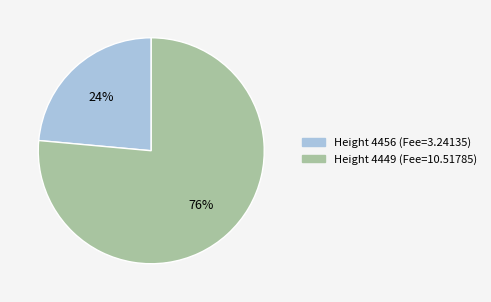

To the nearest percent, what is the average slice percentage?

50%